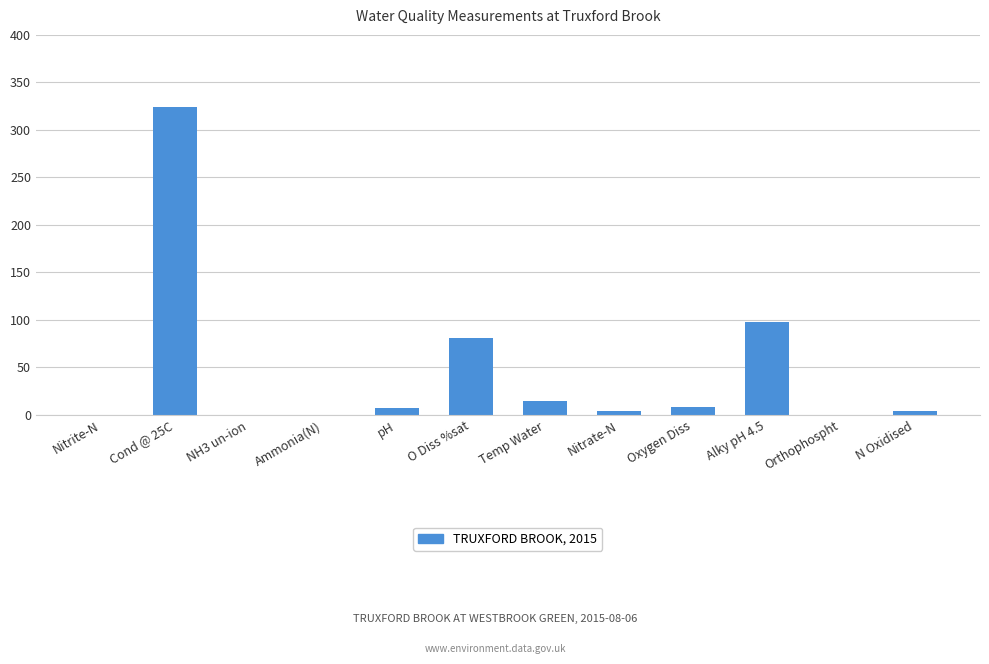

Count the number of data series in this chart.

1